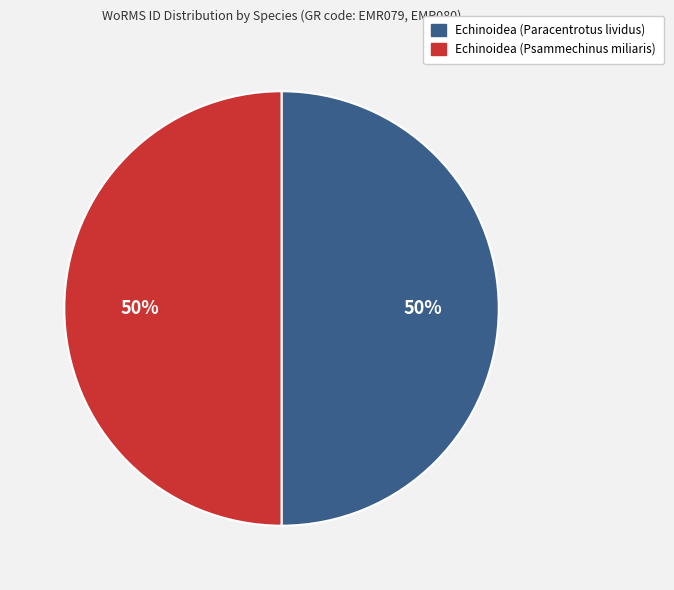

How many slices are in this pie chart?

2